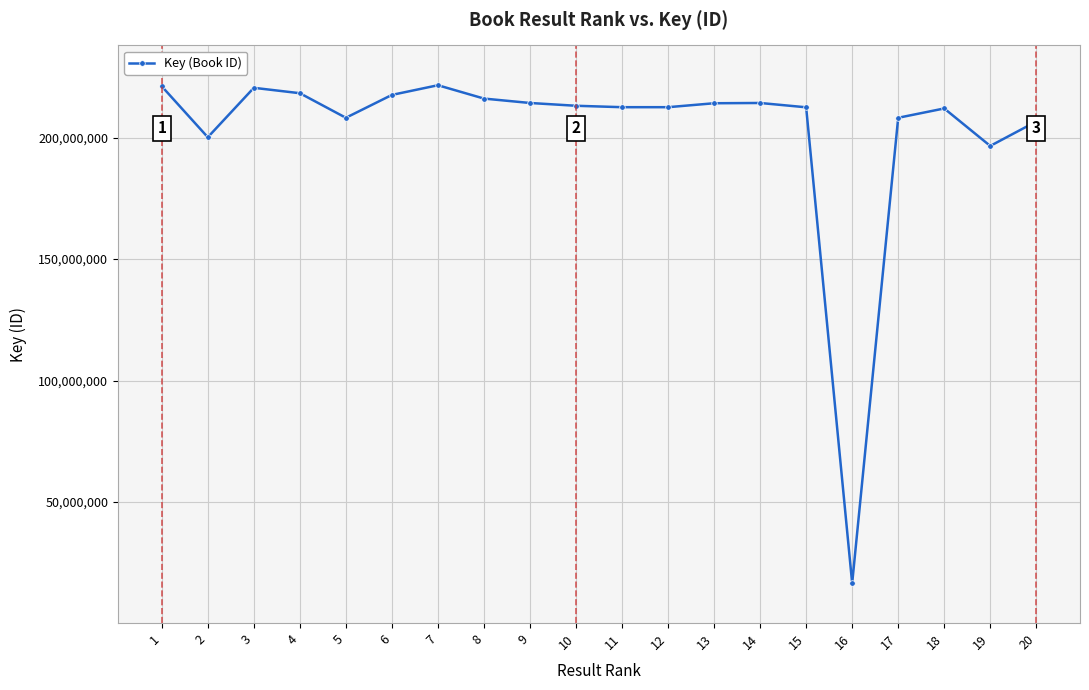

What is the maximum value shown in the chart?

221525140